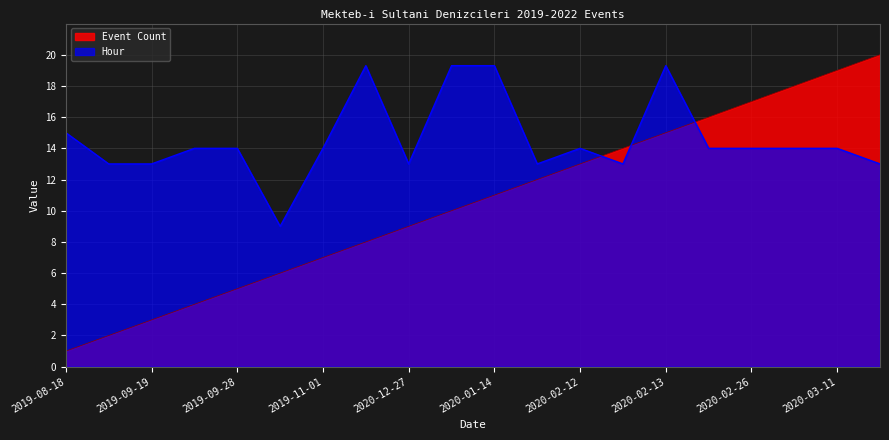

What is the total value across all series at 2019-11-01?

21.0